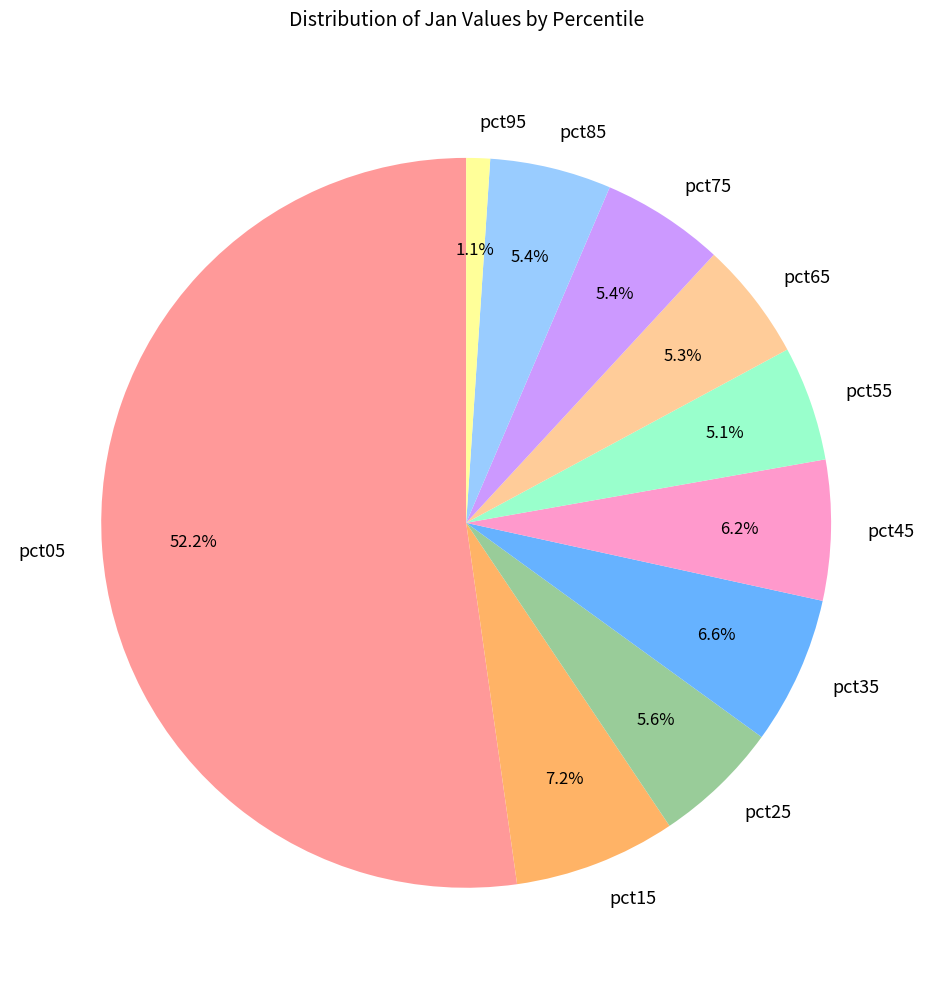

Count the number of slices in the pie.

10